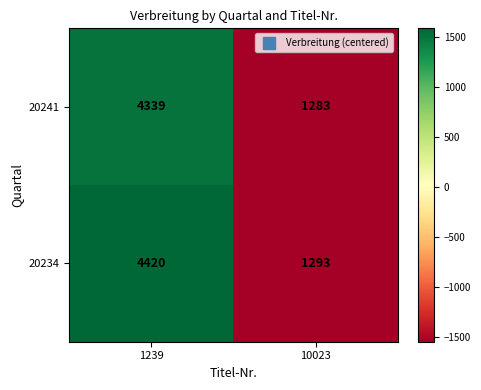

At which category is the sum across all series the highest?

1239